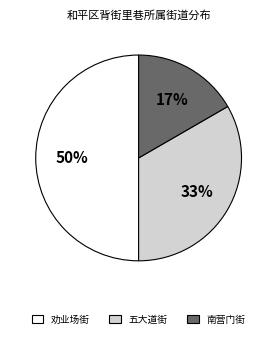

Count the number of slices in the pie.

3